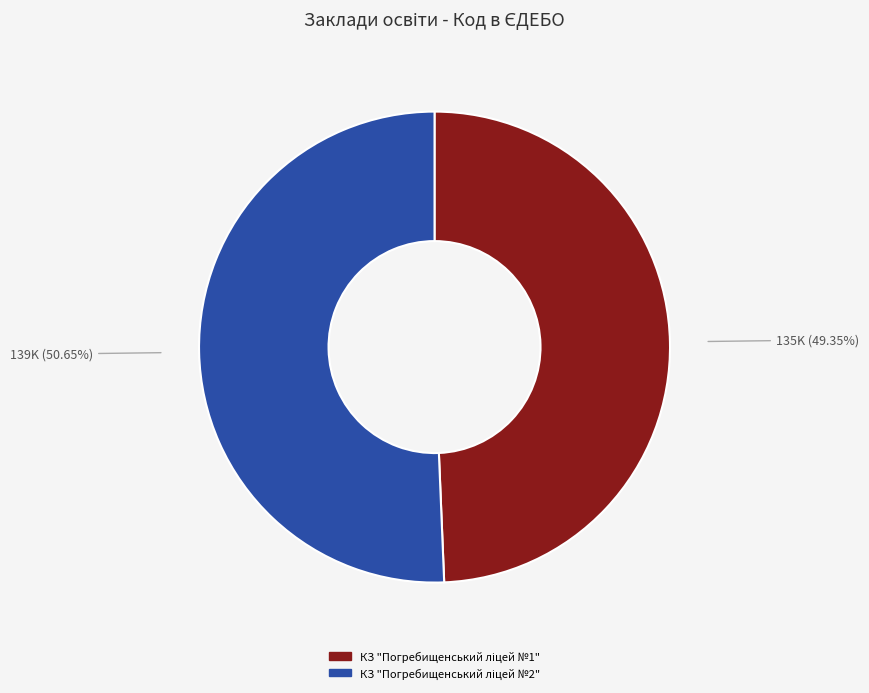

Count the number of slices in the pie.

2